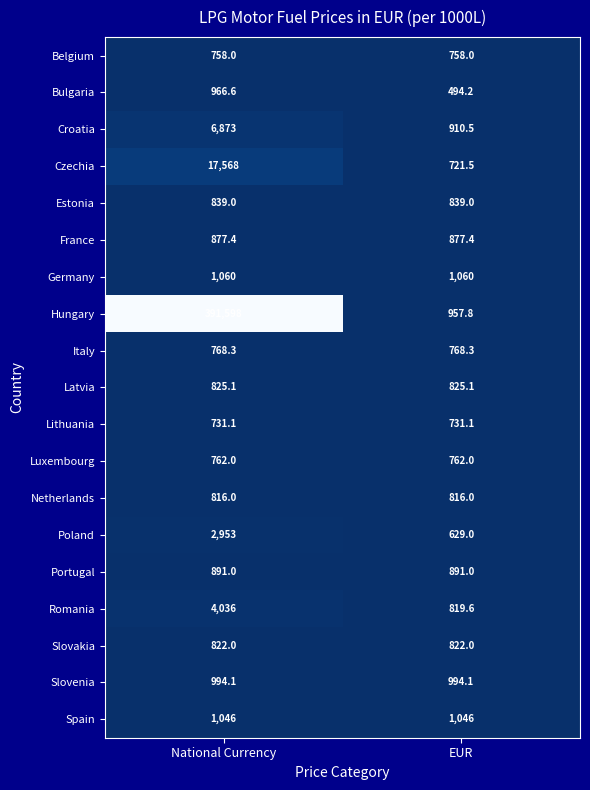

At National Currency, list the series in order from smallest to largest.

Lithuania, Belgium, Luxembourg, Italy, Netherlands, Slovakia, Latvia, Estonia, France, Portugal, Bulgaria, Slovenia, Spain, Germany, Poland, Romania, Croatia, Czechia, Hungary